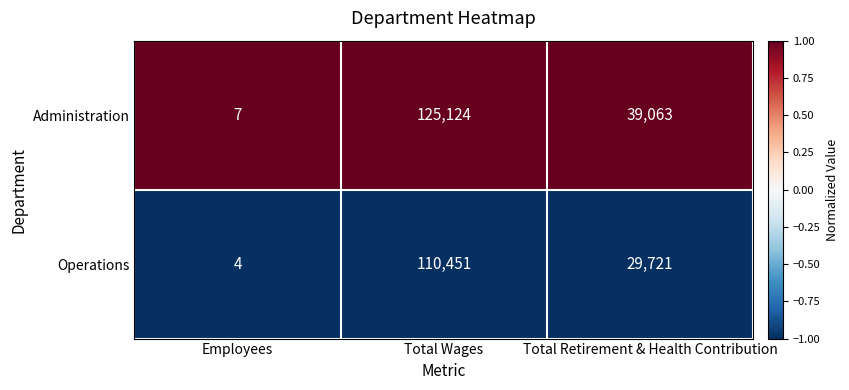

The Administration series shows 7 at Employees. True or false?

True